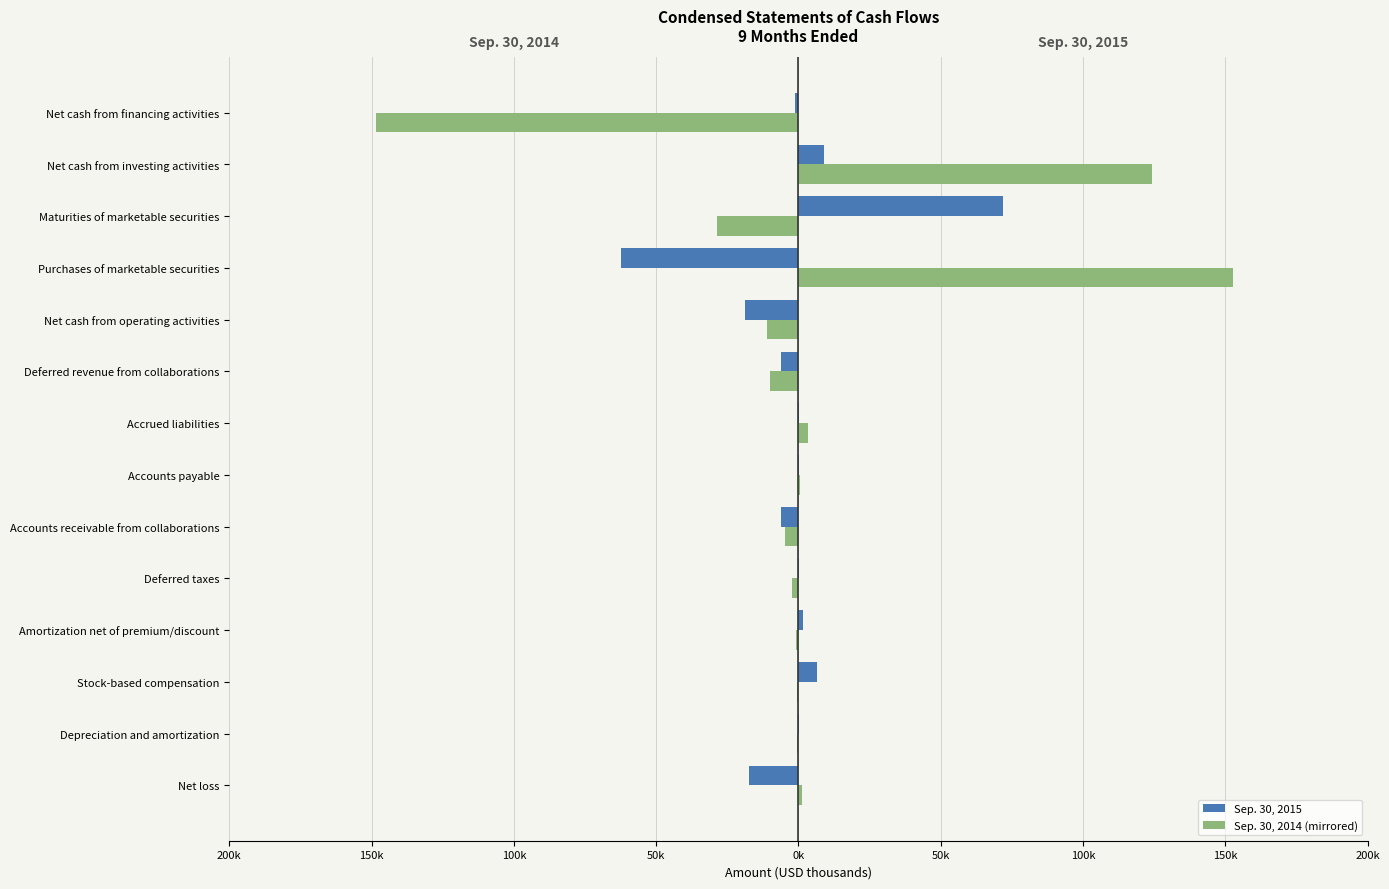

What are all the series names shown in the legend?

Sep. 30, 2015, Sep. 30, 2014 (mirrored)